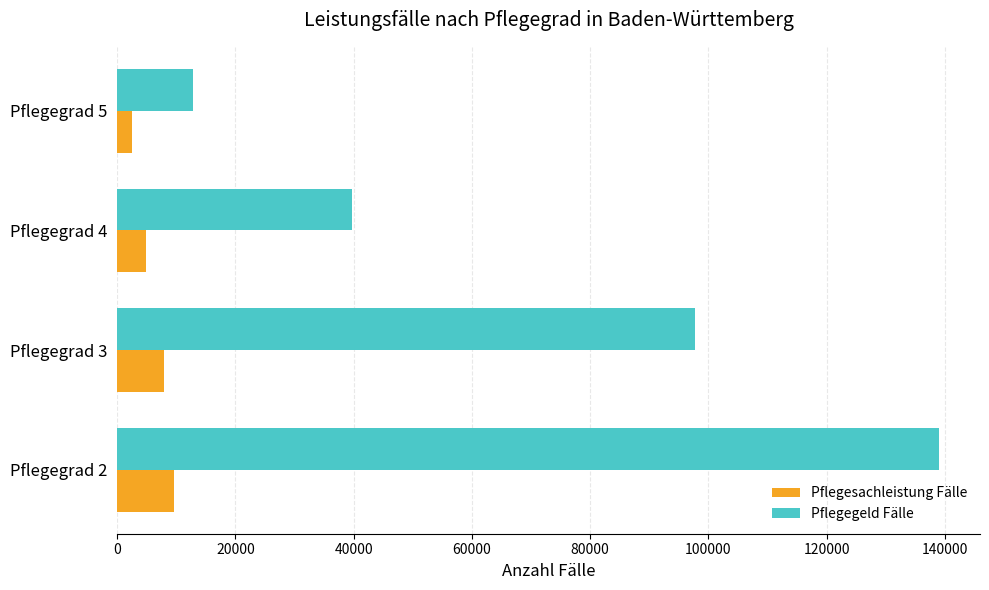

How many data points in Pflegesachleistung Fälle are less than 7872?

2